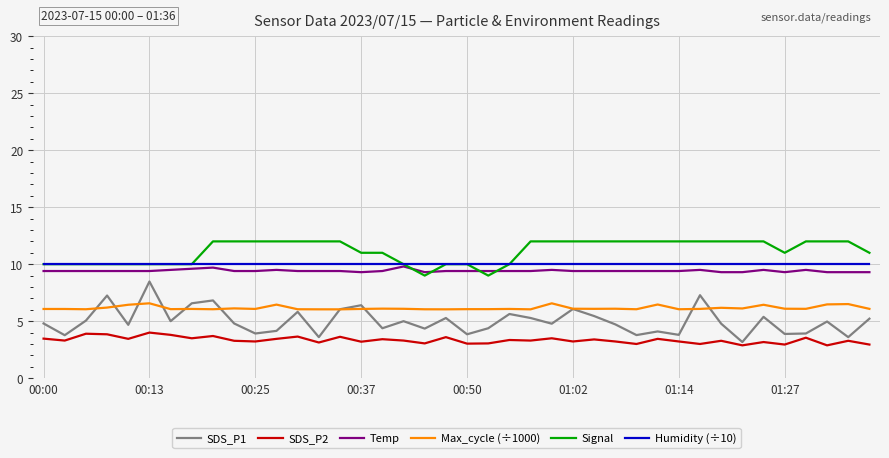

What is the sum of all Temp values?

376.7